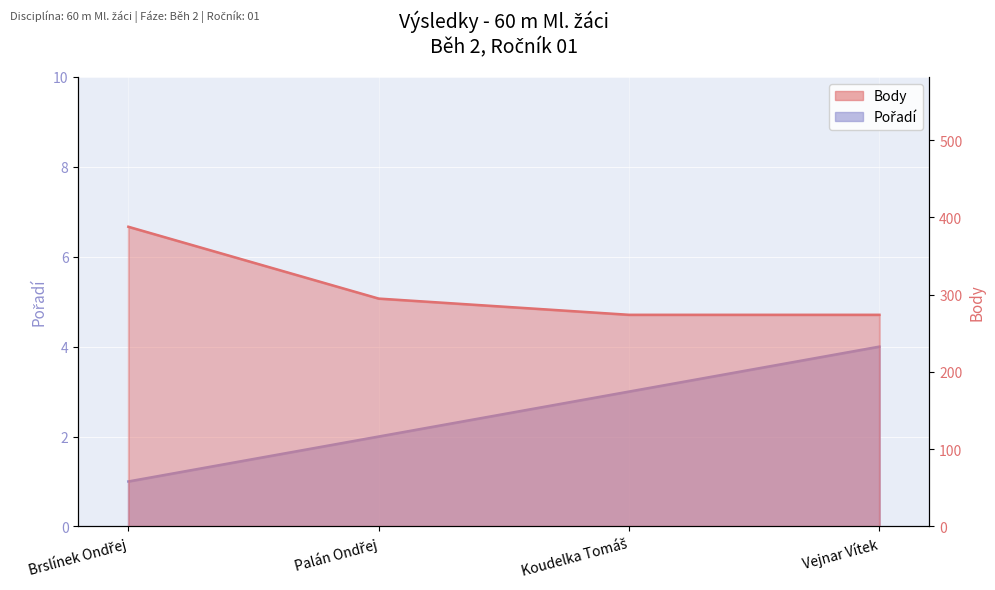

How many Pořadí values are between 2 and 4?

3